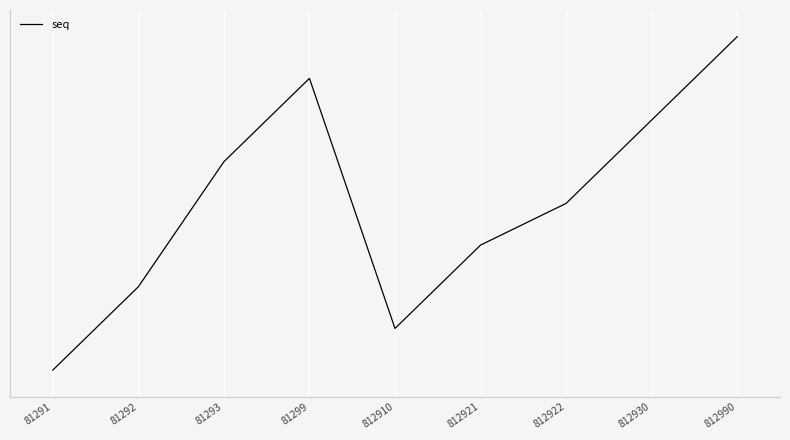

Does the chart have visible grid lines?

Yes